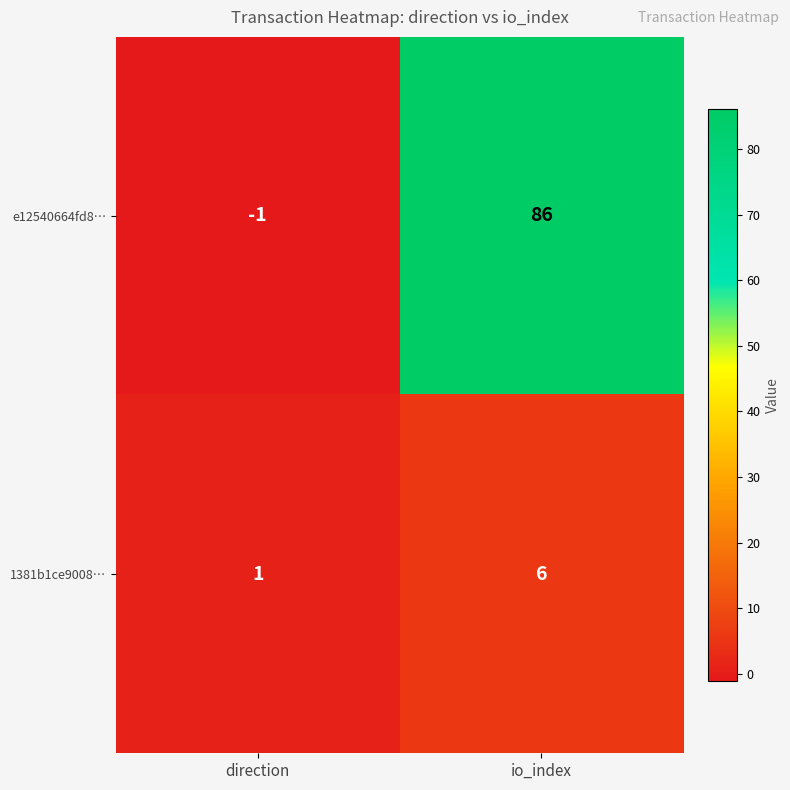

The value of e12540664fd8… at direction is -1. True or false?

True